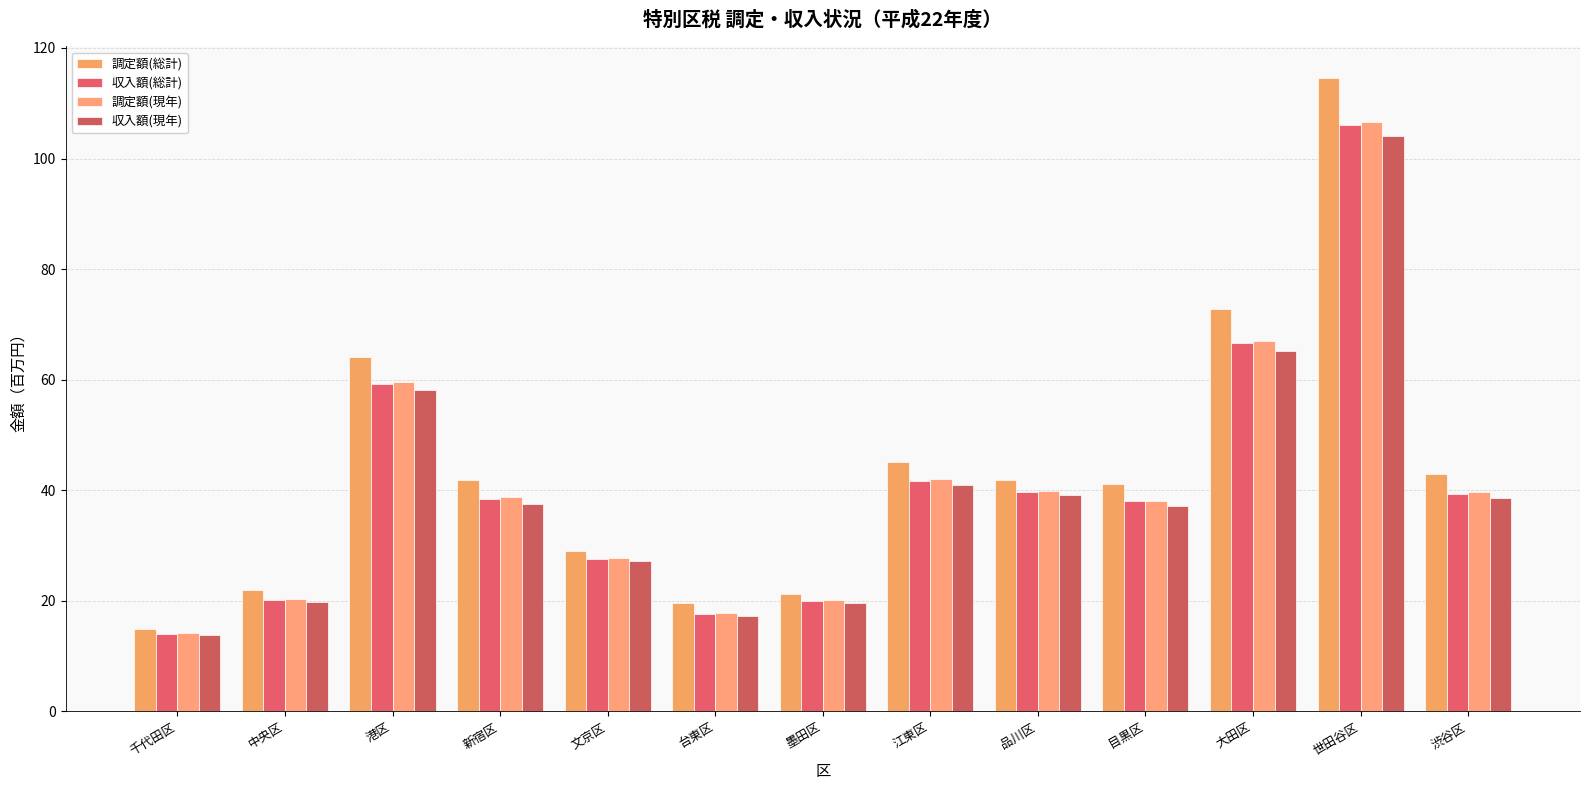

At which category is the sum across all series the highest?

世田谷区